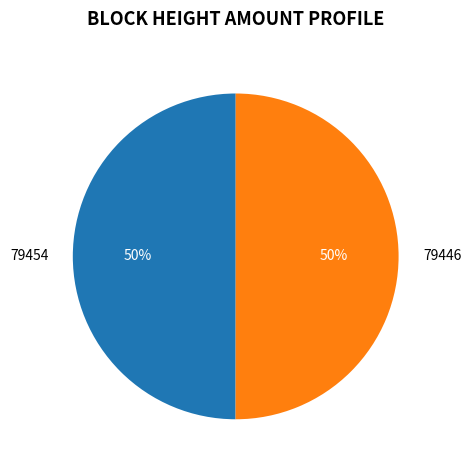

How many slices are in this pie chart?

2